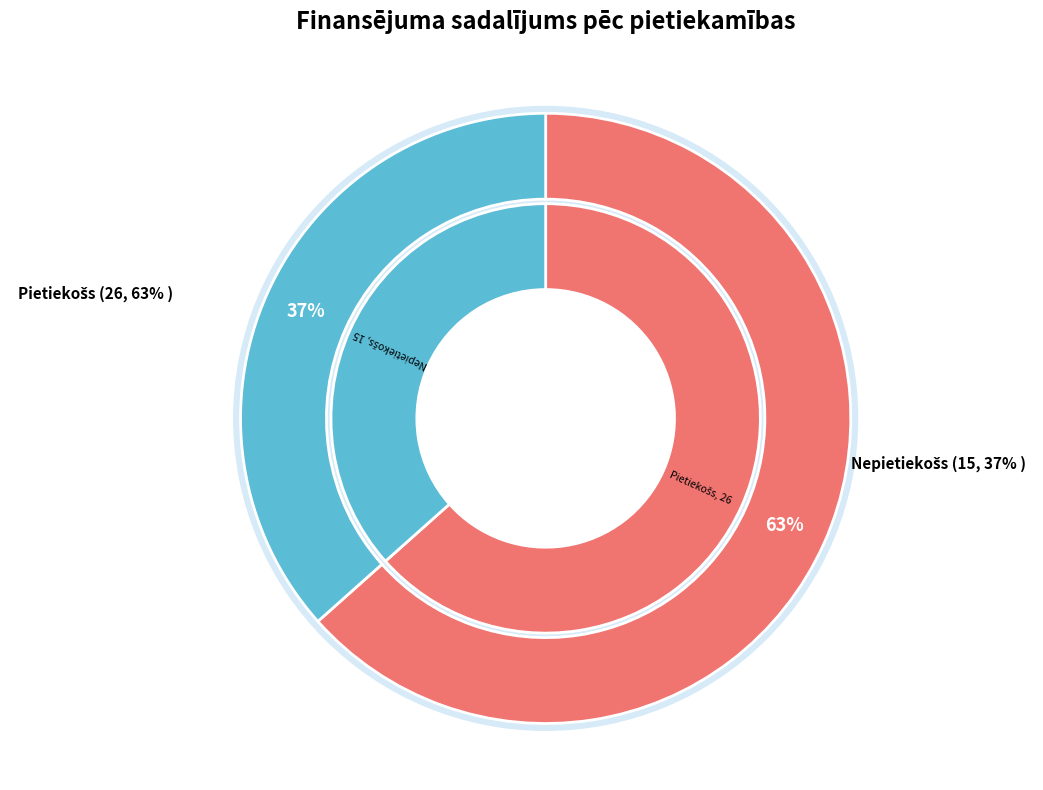

To the nearest percent, what is the difference between the Pietiekošs and Nepietiekošs slice percentages?

27%